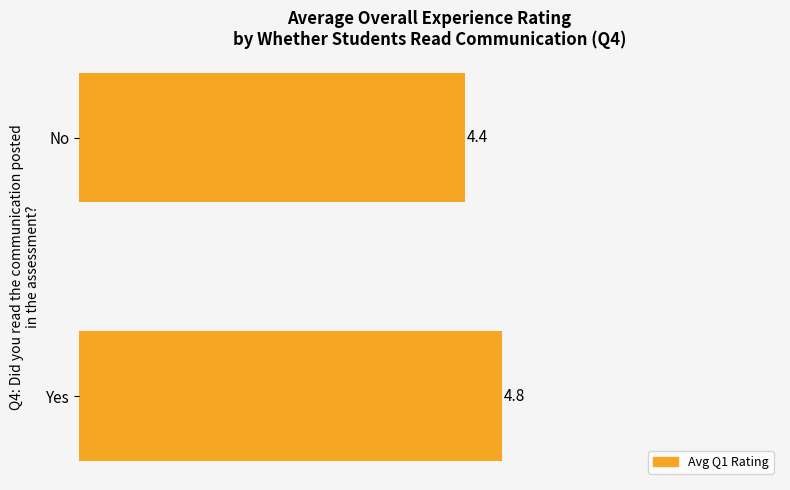

The value at No is 4.4. True or false?

True